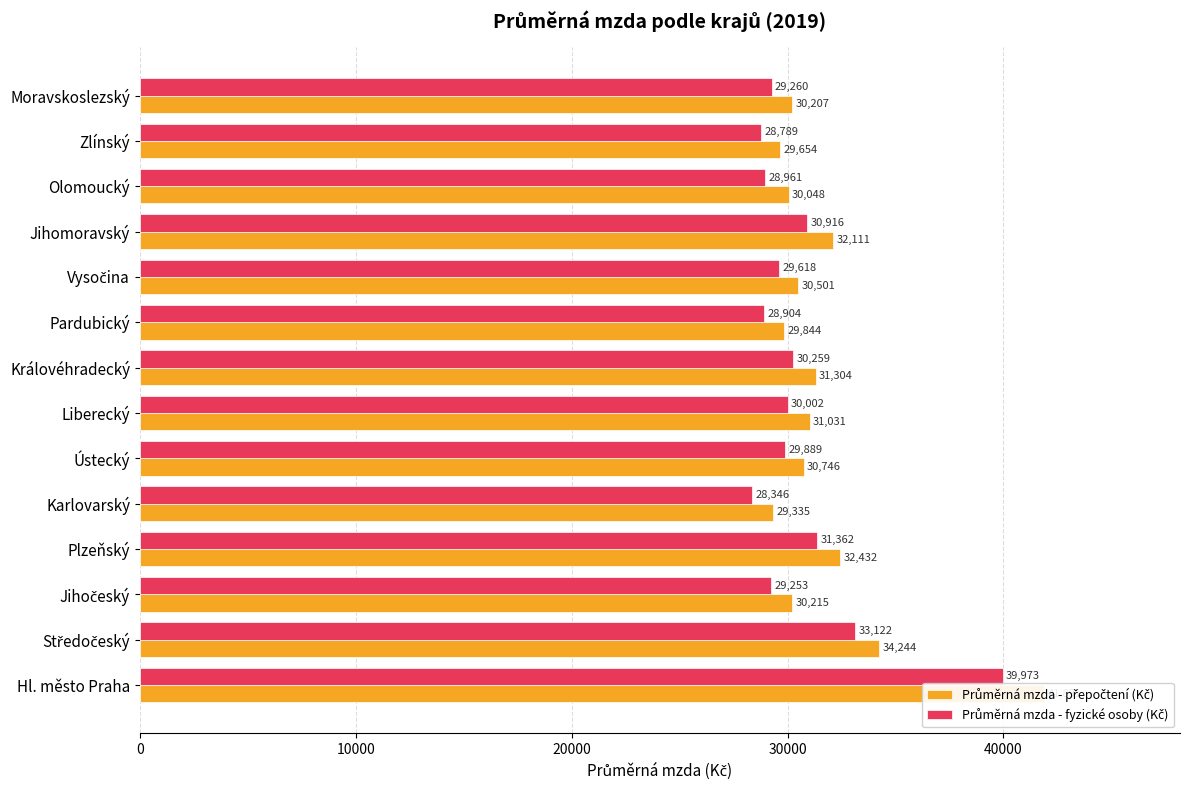

What is the average value of the Průměrná mzda - přepočtení (Kč) series?

31683